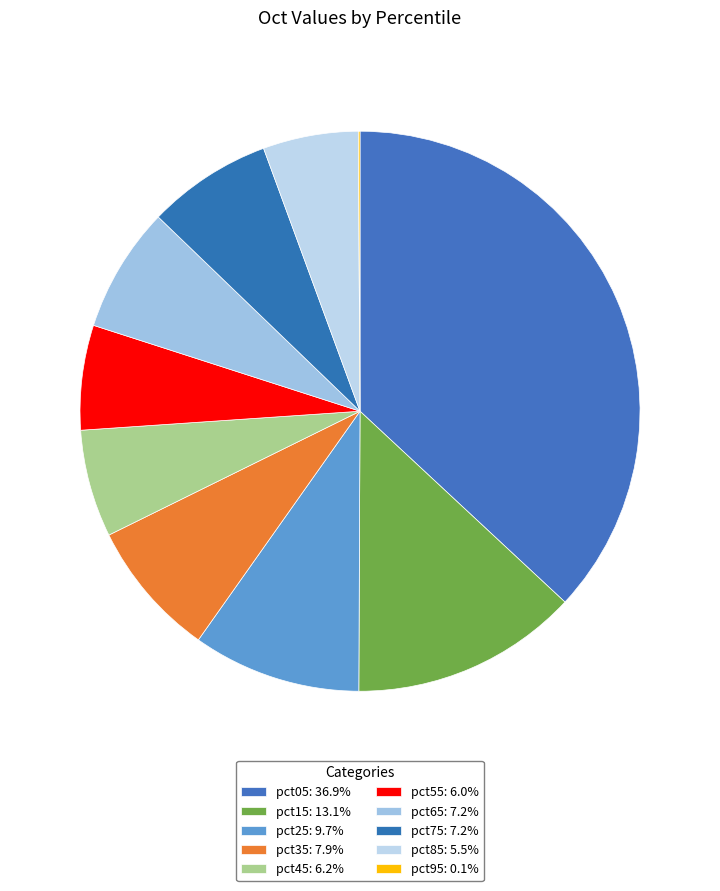

Rank the categories by value from lowest to highest.

pct95, pct85, pct55, pct45, pct75, pct65, pct35, pct25, pct15, pct05